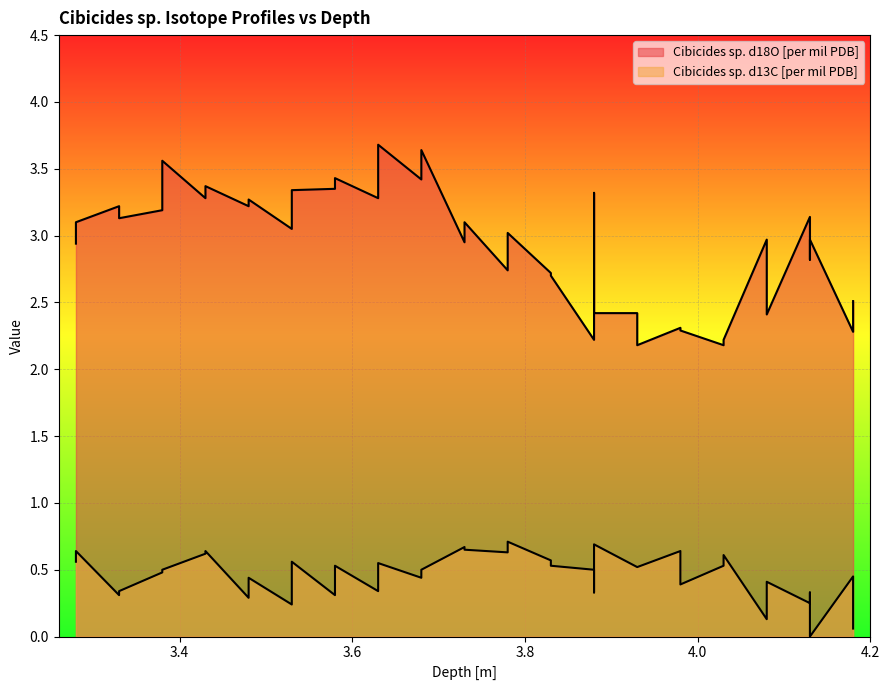

Which has a higher value, 3.33 or 3.53?

3.53